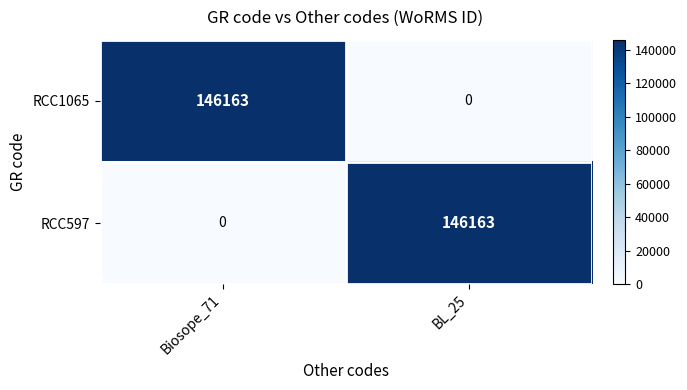

Reading right to left, list all the values displayed in this chart.

RCC1065: 0	146163
RCC597: 146163	0